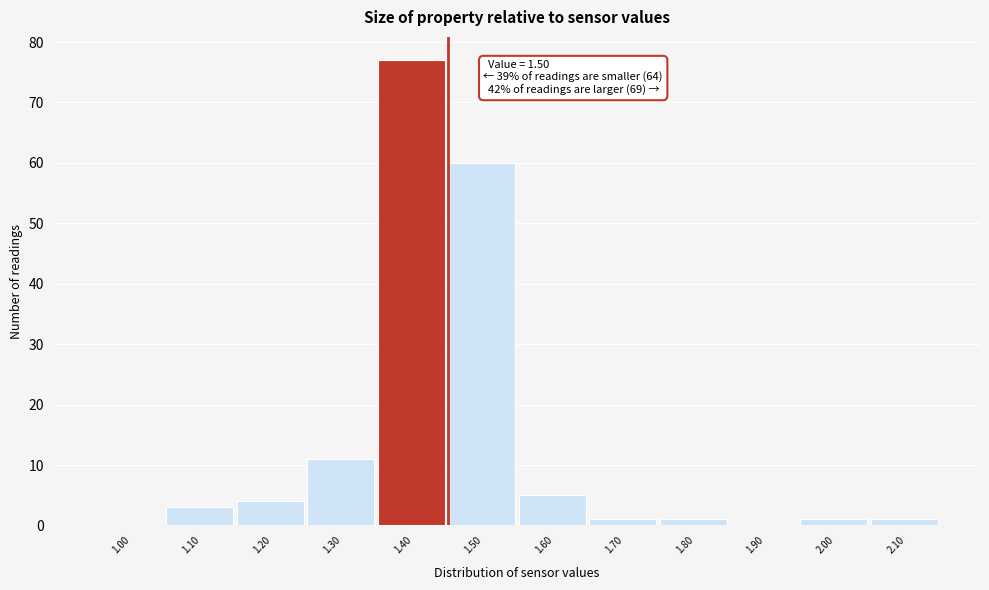

Reading right to left, extract all data points from this chart.

2.10=1	2.00=1	1.90=0	1.80=1	1.70=1	1.60=5	1.50=60	1.40=77	1.30=11	1.20=4	1.10=3	1.00=0